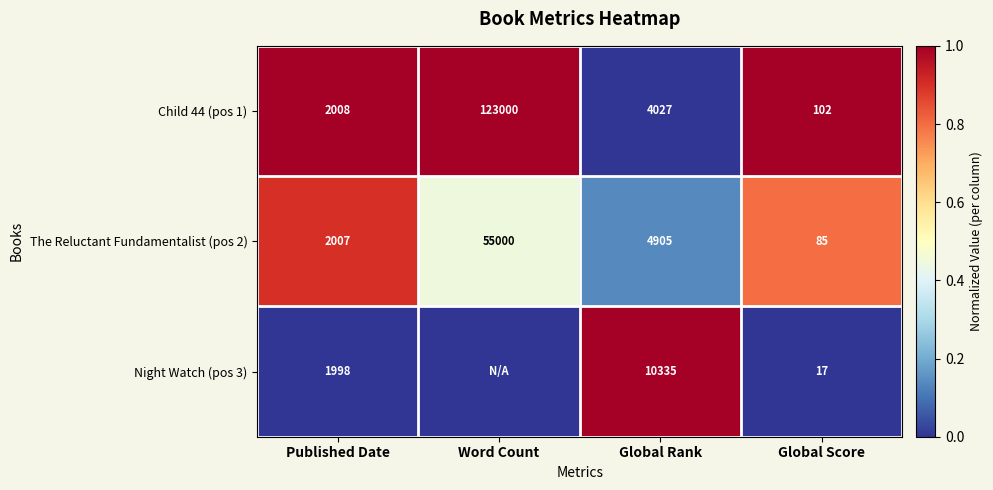

True or false: The Reluctant Fundamentalist (pos 2) has a value of 17 at Global Score.

False